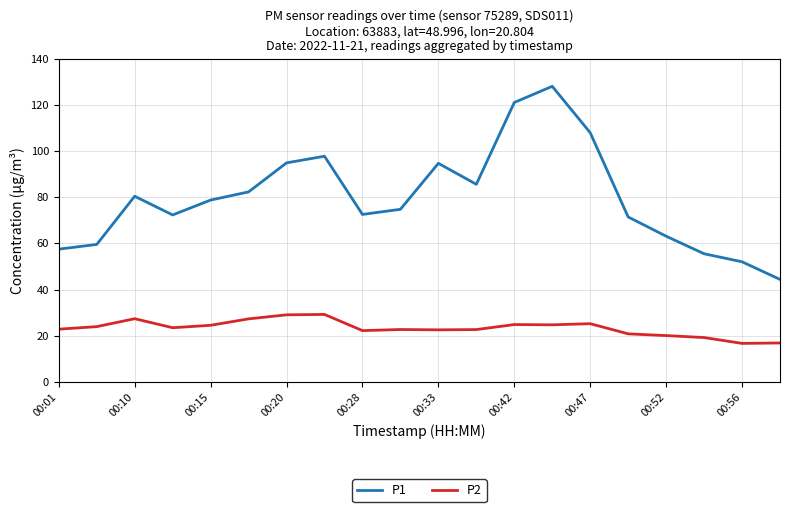

True or false: P1 and P2 cross at least once.

False